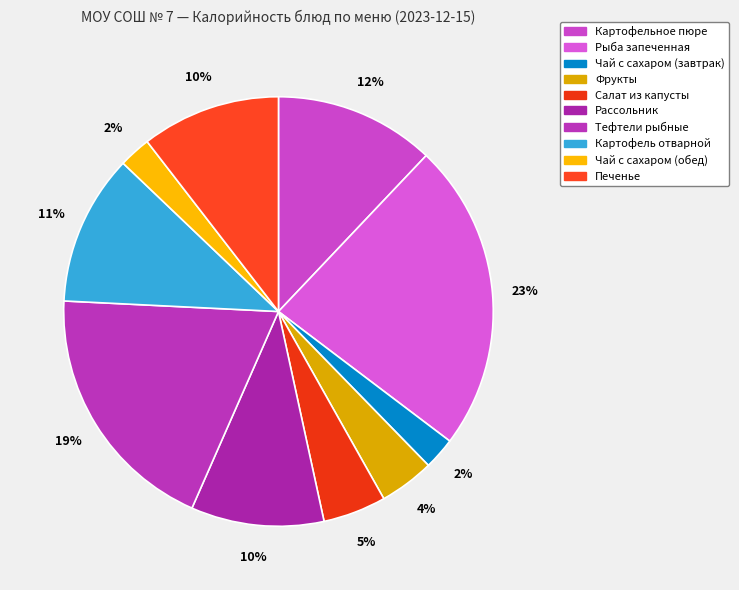

Is there a majority slice in this chart?

No